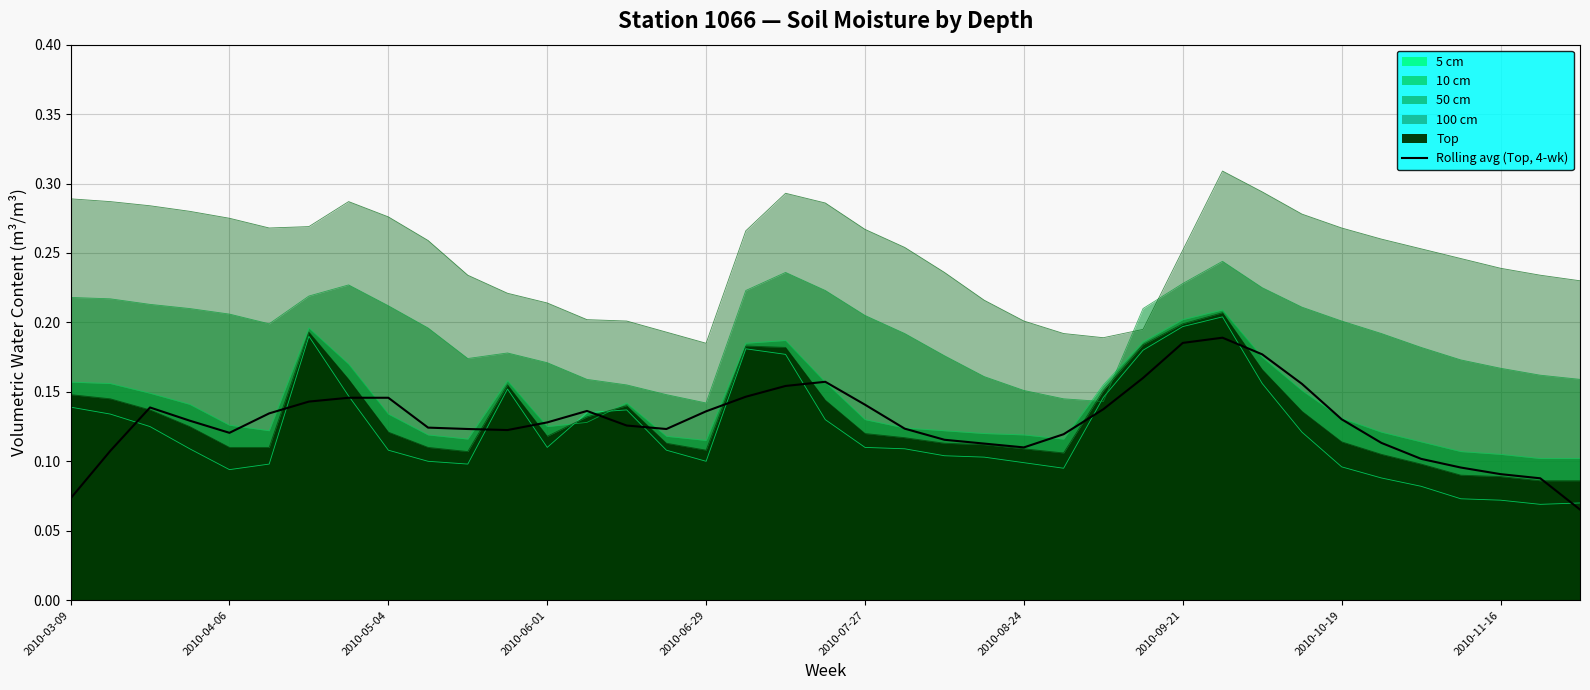

The chart shows a value of 0.1 at 13. True or false?

True